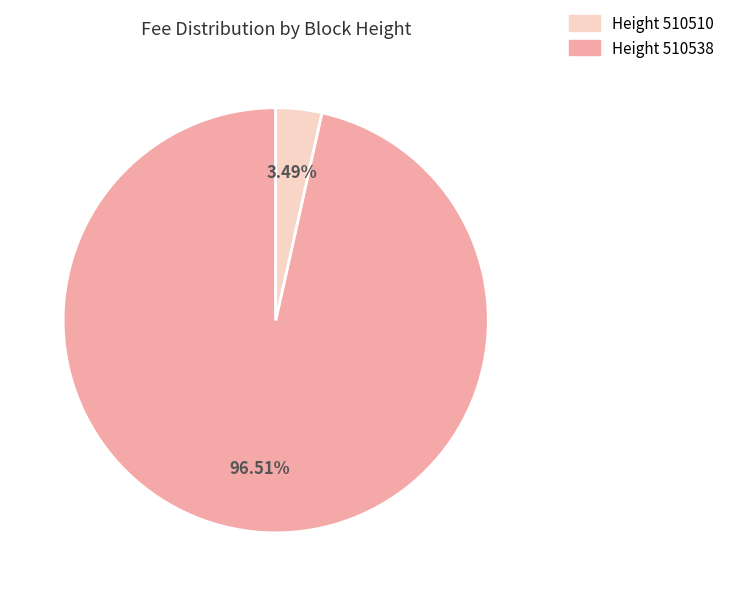

Does any single category account for the majority?

Yes